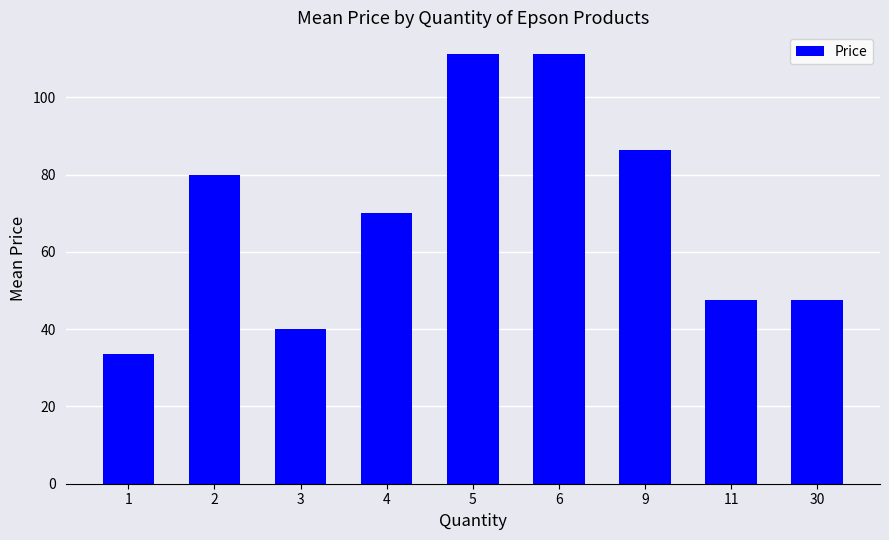

Is it true that the value at 1 is 59.4?

False